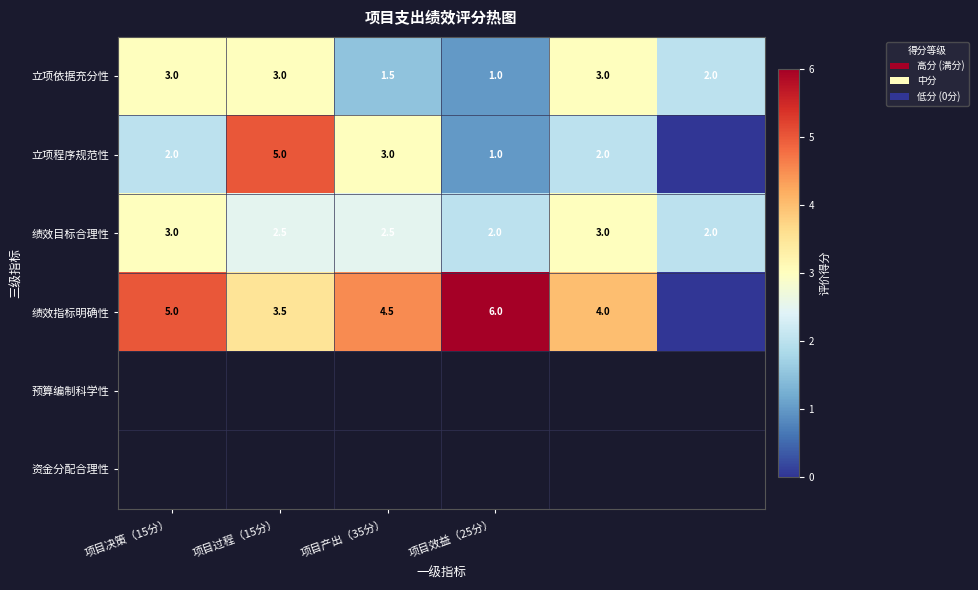

How many values in the 立项依据充分性 series are below 3?

3